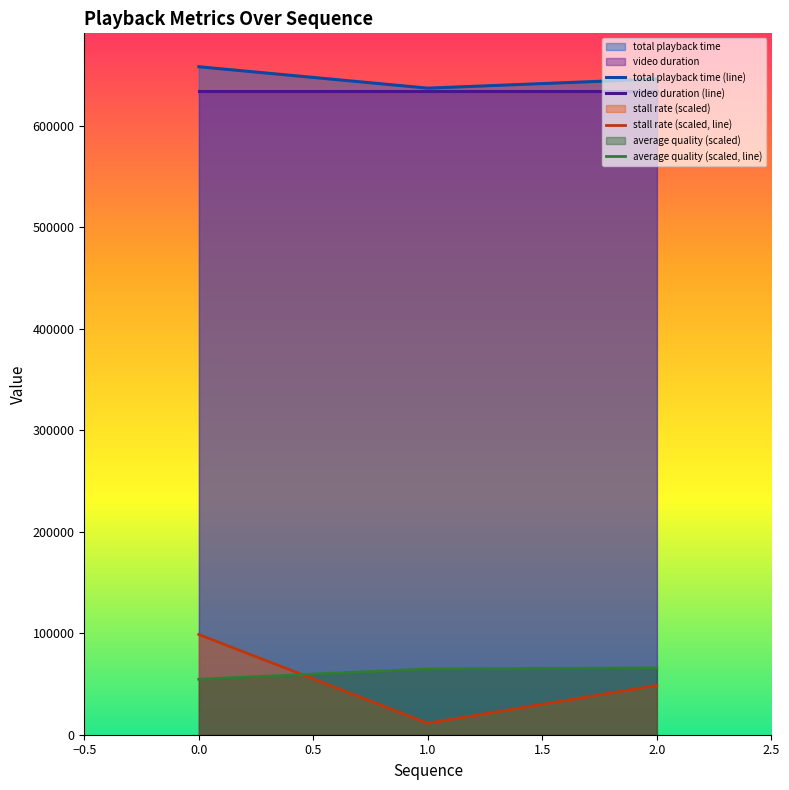

What is the difference between the total playback time (line) values at 2.0 and 0.0?

12101.0